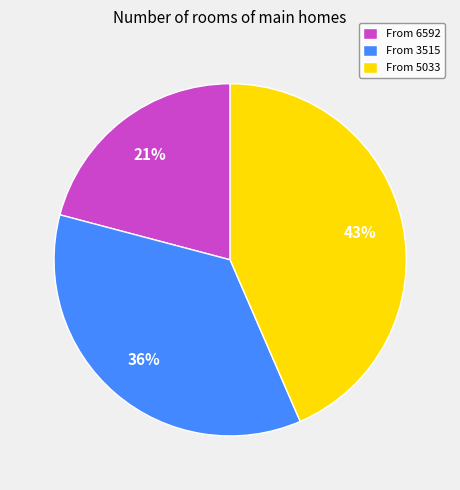

Is there any slice that represents more than half of the pie?

No